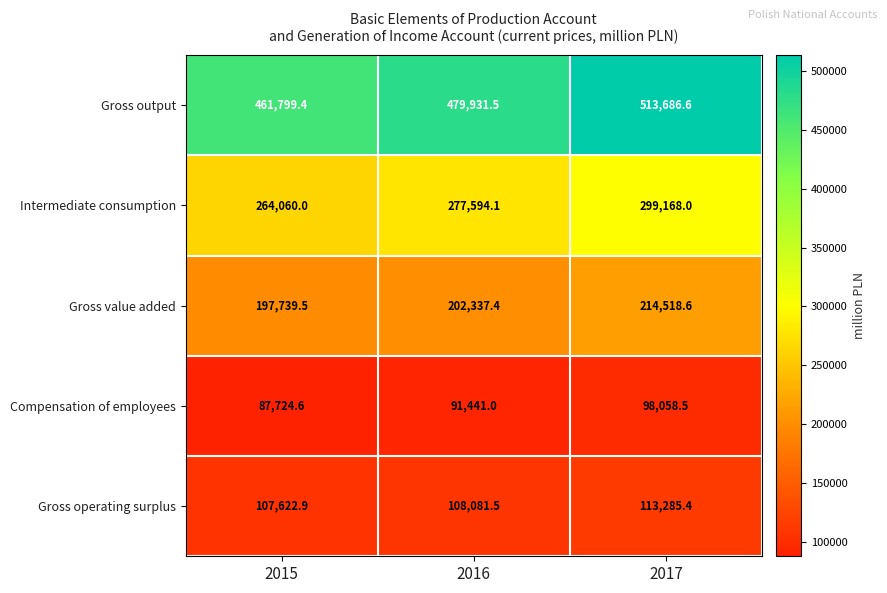

The value of Gross value added at 2016 is 202337.4. True or false?

True